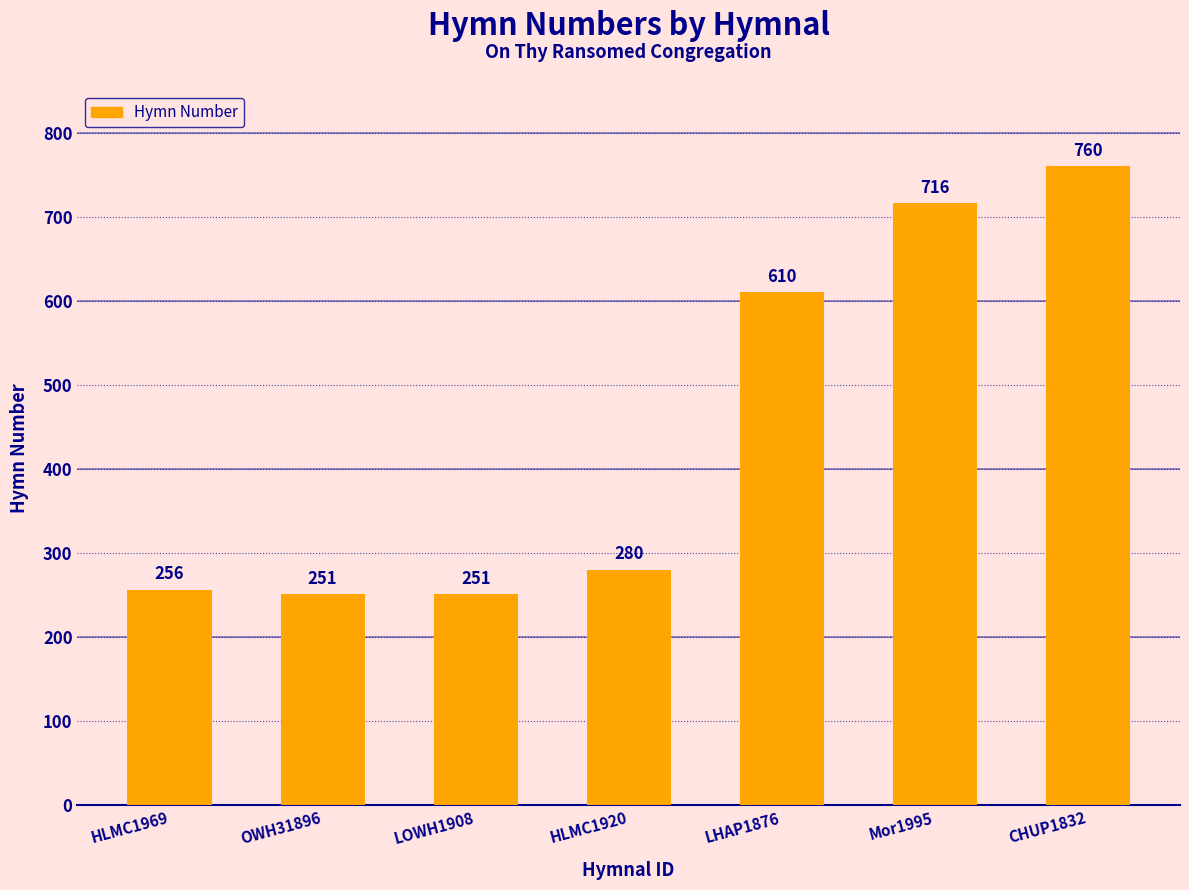

What is the value of the 2nd bar from the left?

251